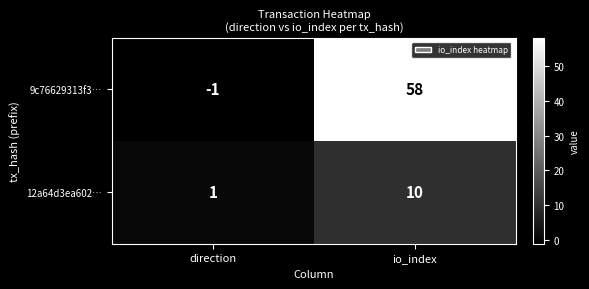

Count the number of categories in the chart.

2